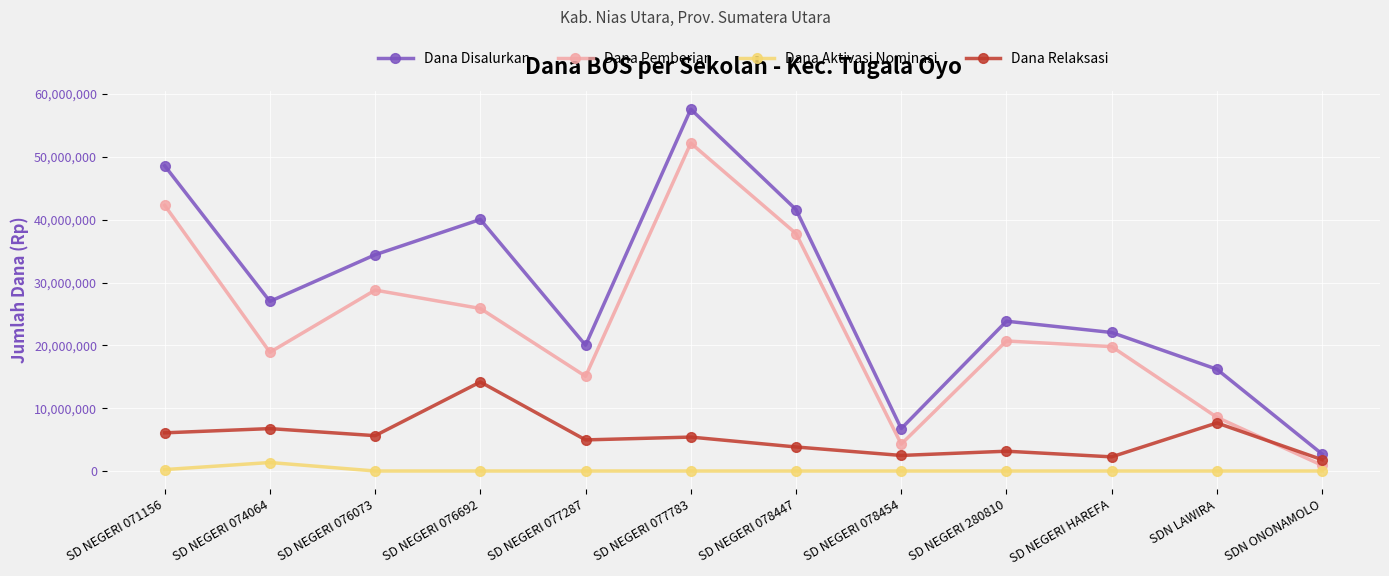

True or false: Dana Disalurkan and Dana Aktivasi Nominasi cross at least once.

False